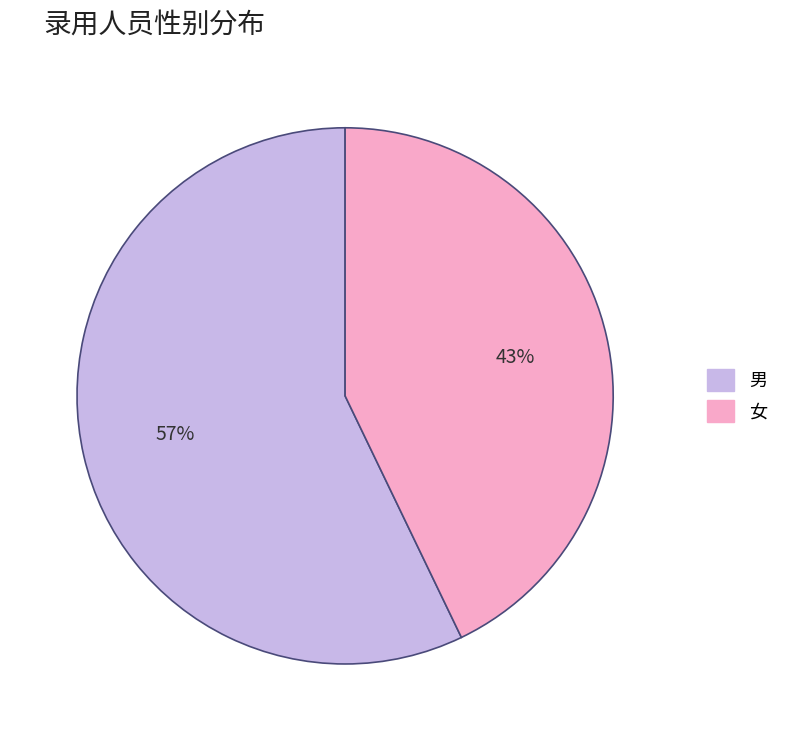

Do 男 and 女 together represent more than half of the pie?

Yes